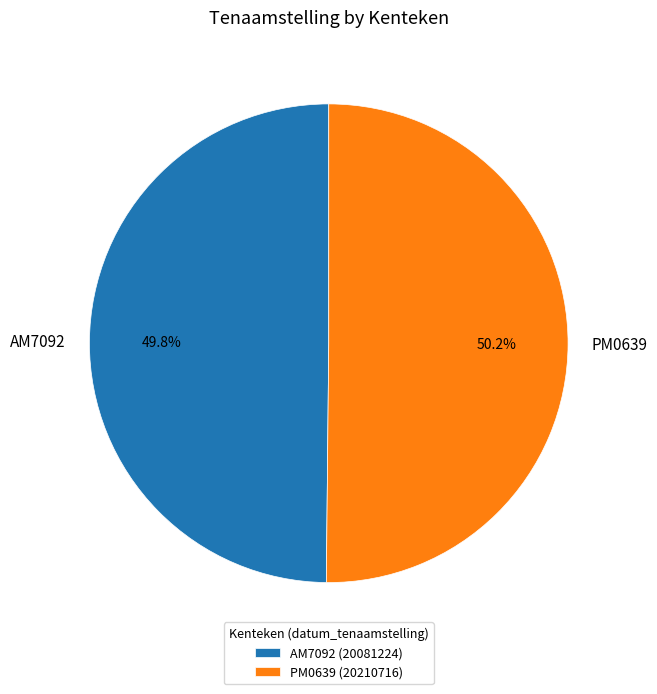

Does any single category account for the majority?

Yes